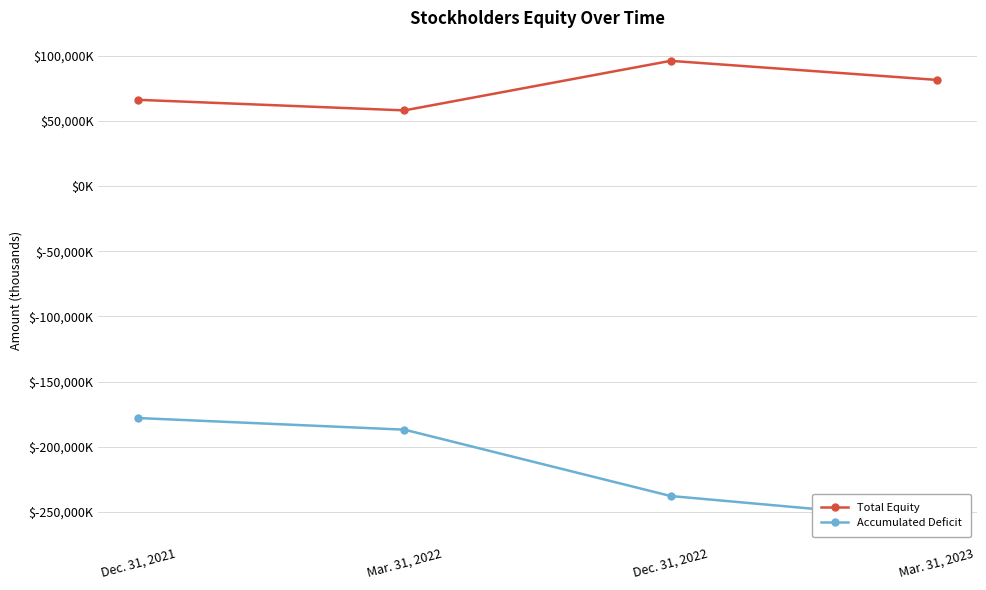

At which label is Total Equity closest to 76972?

Mar. 31, 2023